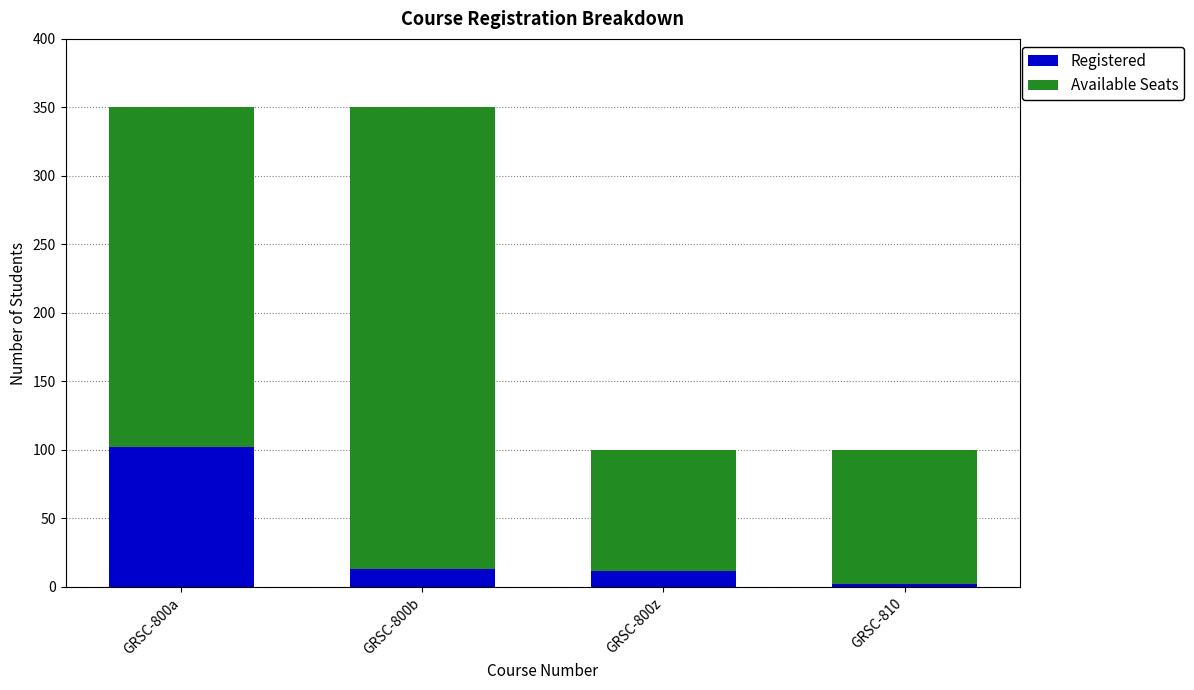

What is the total value across all series at GRSC-800a?

350